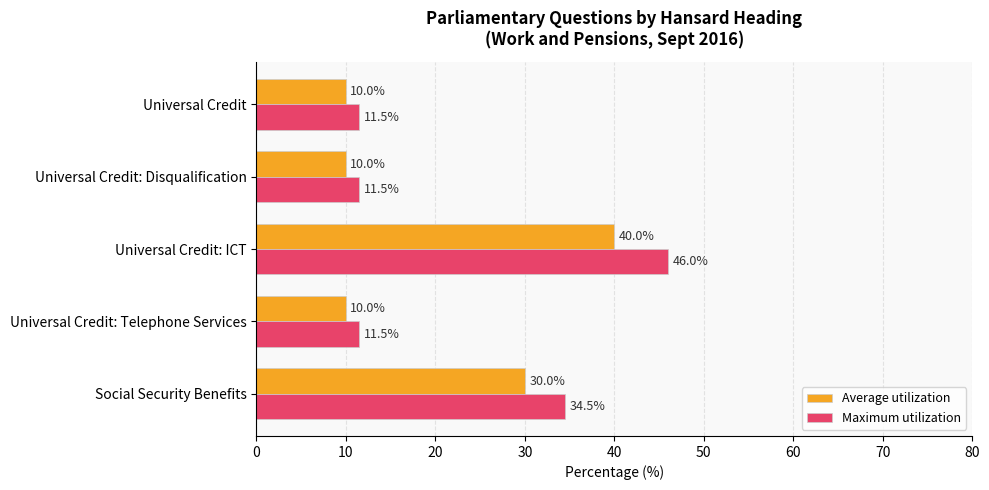

List the series in order of their overall mean, lowest first.

Average utilization, Maximum utilization